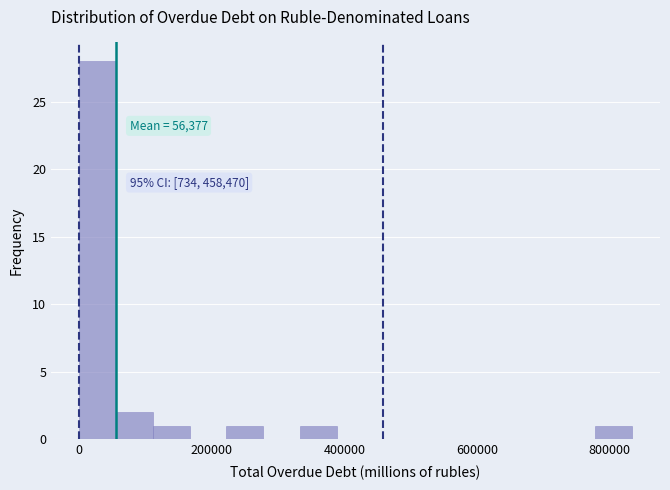

Around what value on the x-axis is the tallest bar? Give the approximate position of its centre, as read against the axis.

20000